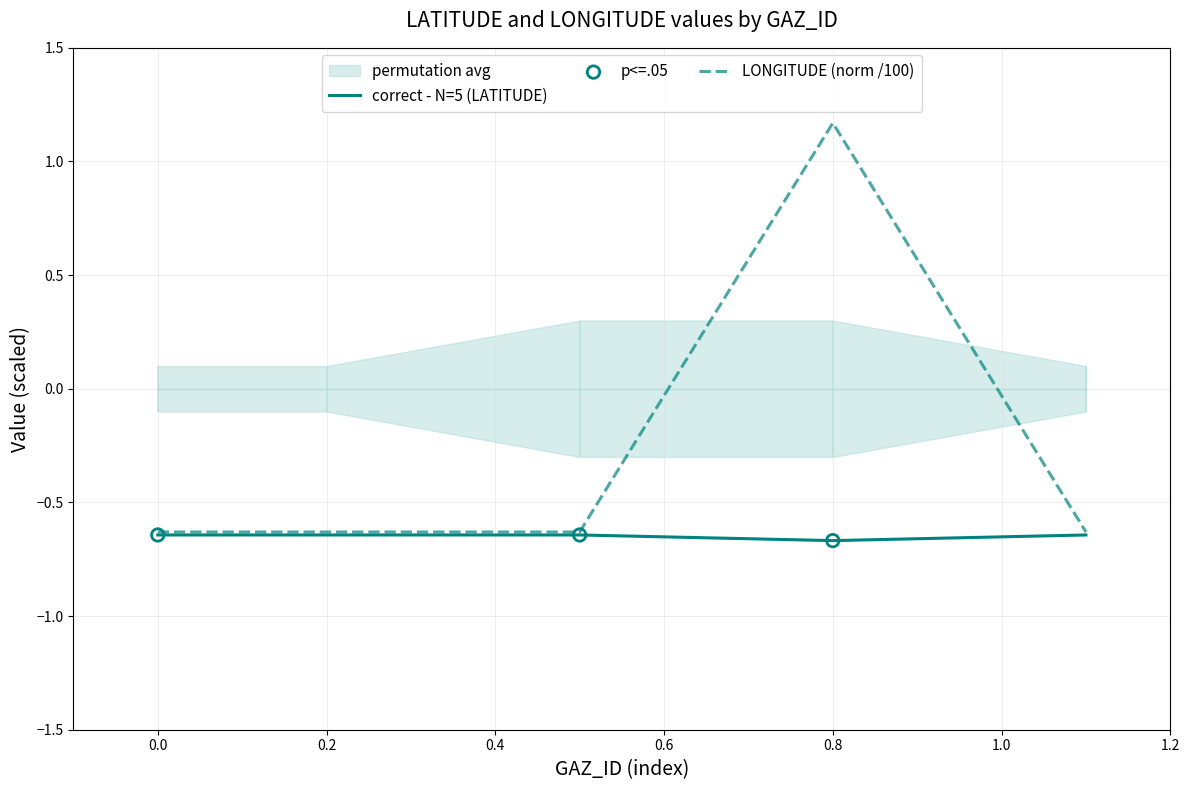

At which label does LONGITUDE (norm /100) reach its peak?

0.8